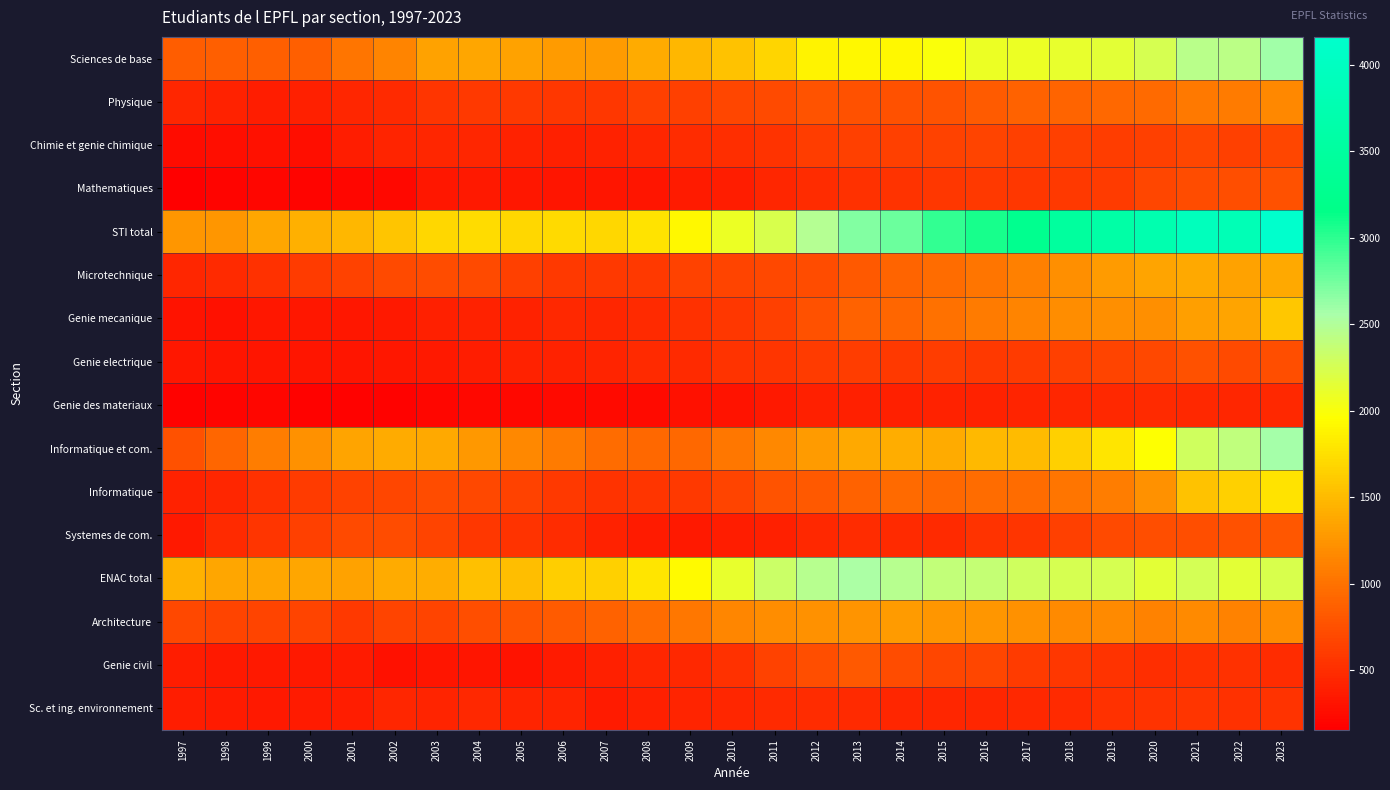

Which has a higher value, 2003 or 2000?

2003